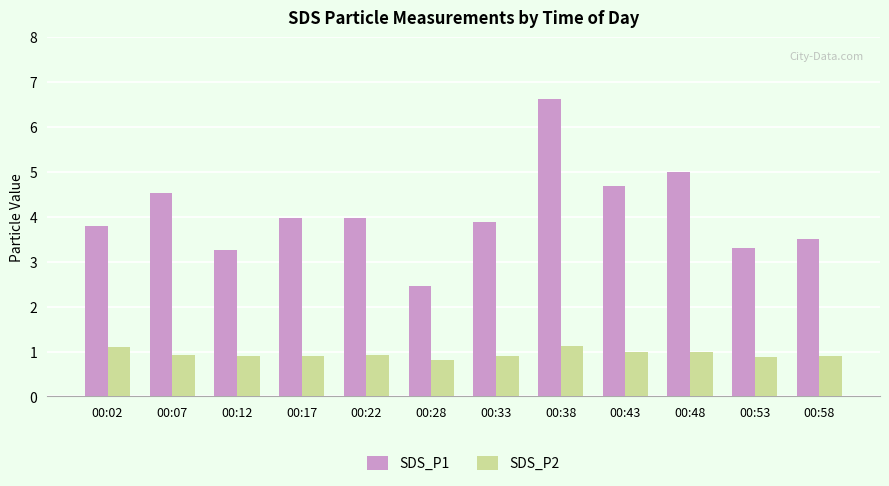

Rank the series at 00:38 from highest to lowest value.

SDS_P1, SDS_P2